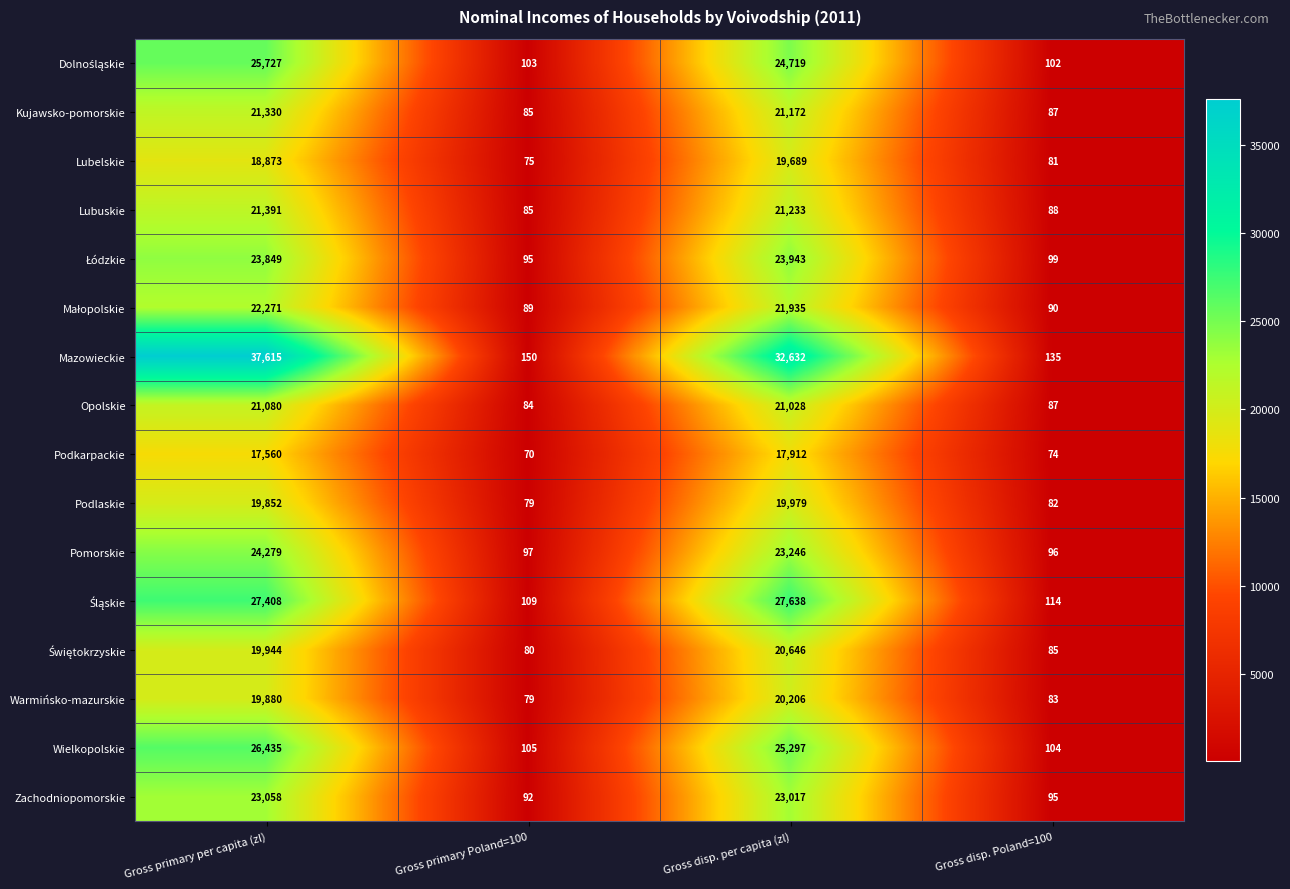

At how many categories does at least one series exceed 12324?

2